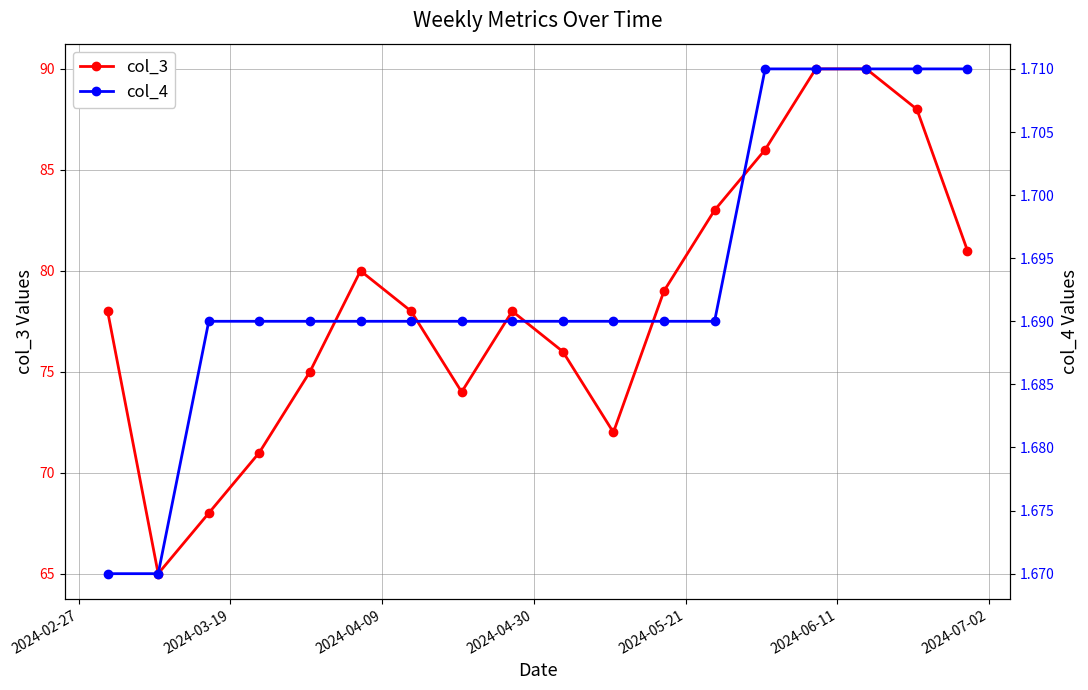

What is the lowest value of the col_3 series?

65